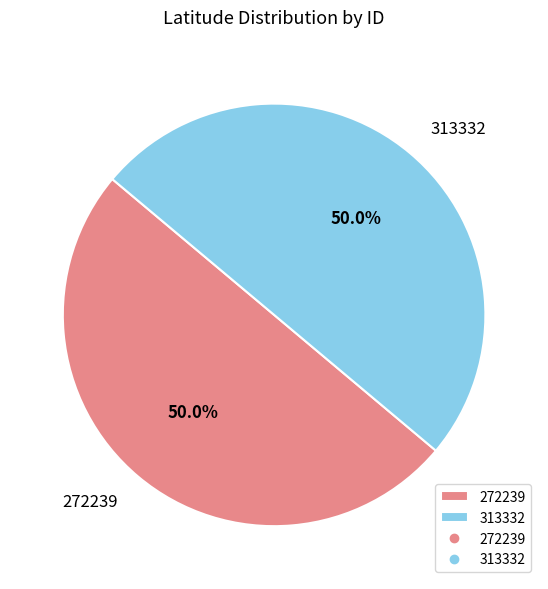

What is the total percentage of 272239 and 313332?

100.0%